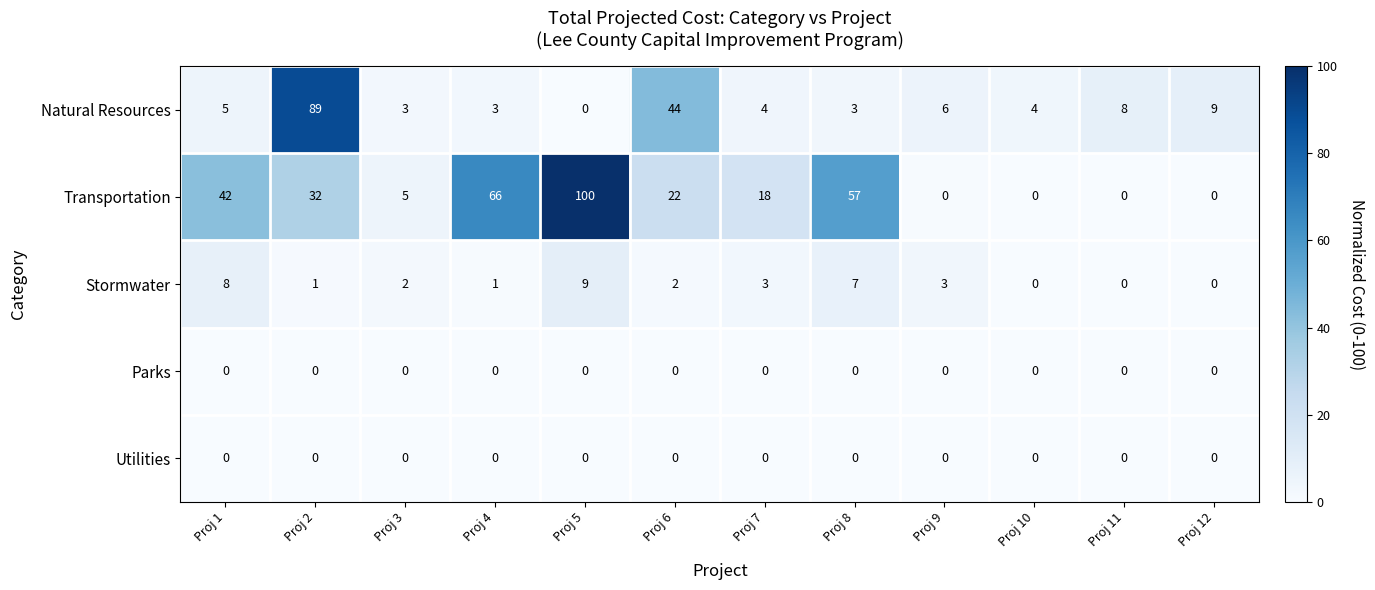

What is the difference between the Natural Resources values at Proj 6 and Proj 11?

36